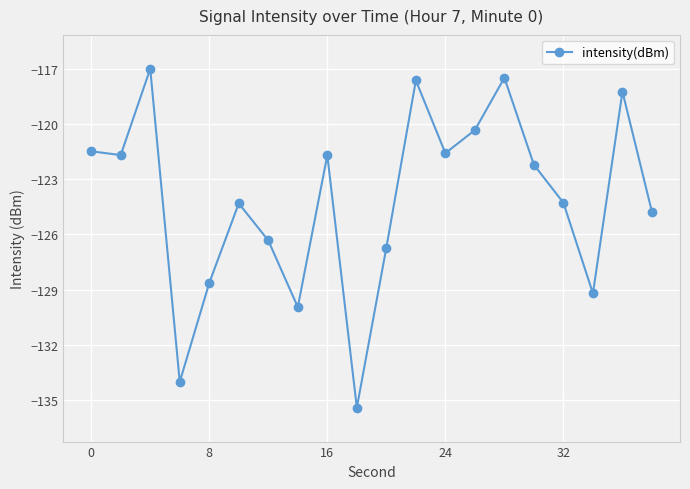

Reading left to right, transcribe all the data shown in this chart.

-121.5	-121.7	-117.0	-134.0	-128.6	-124.3	-126.3	-130.0	-121.7	-135.4	-126.7	-117.6	-121.6	-120.3	-117.5	-122.2	-124.3	-129.2	-118.2	-124.8